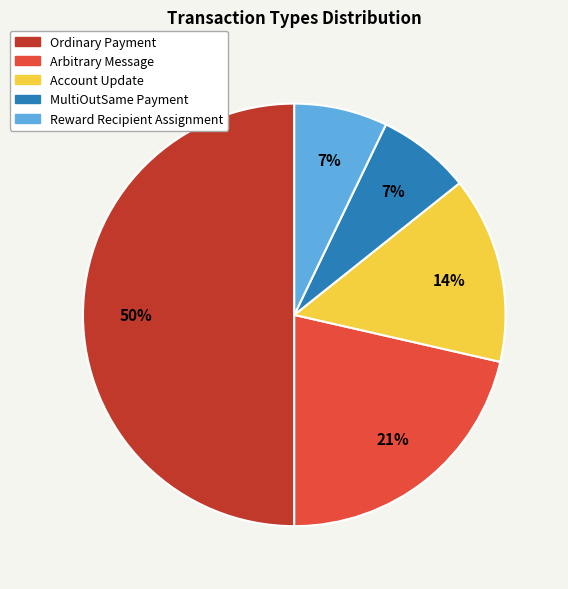

How many slices are in this pie chart?

5